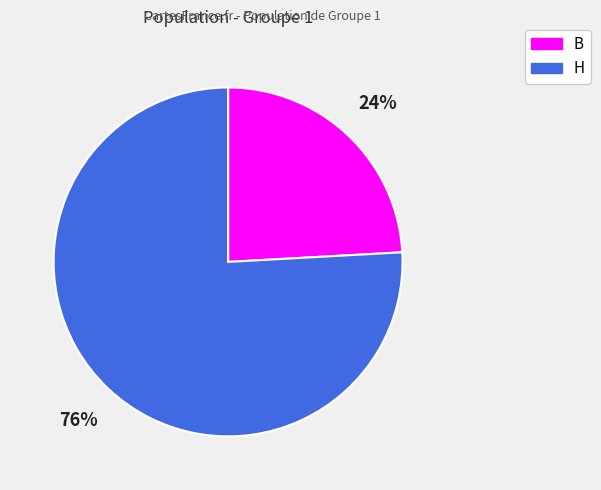

Is there any slice that represents more than half of the pie?

Yes